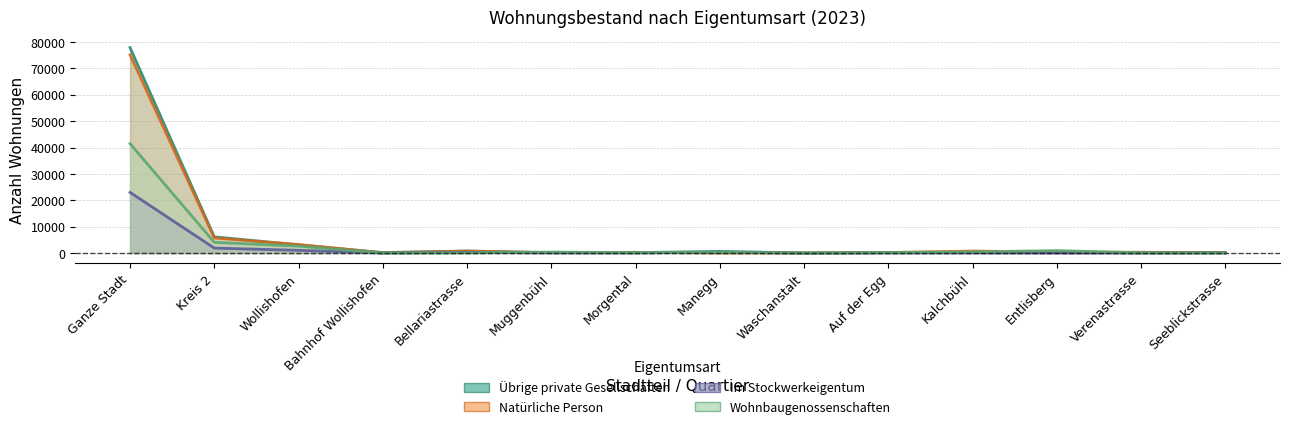

At which label does Natürliche Person reach its minimum?

Manegg